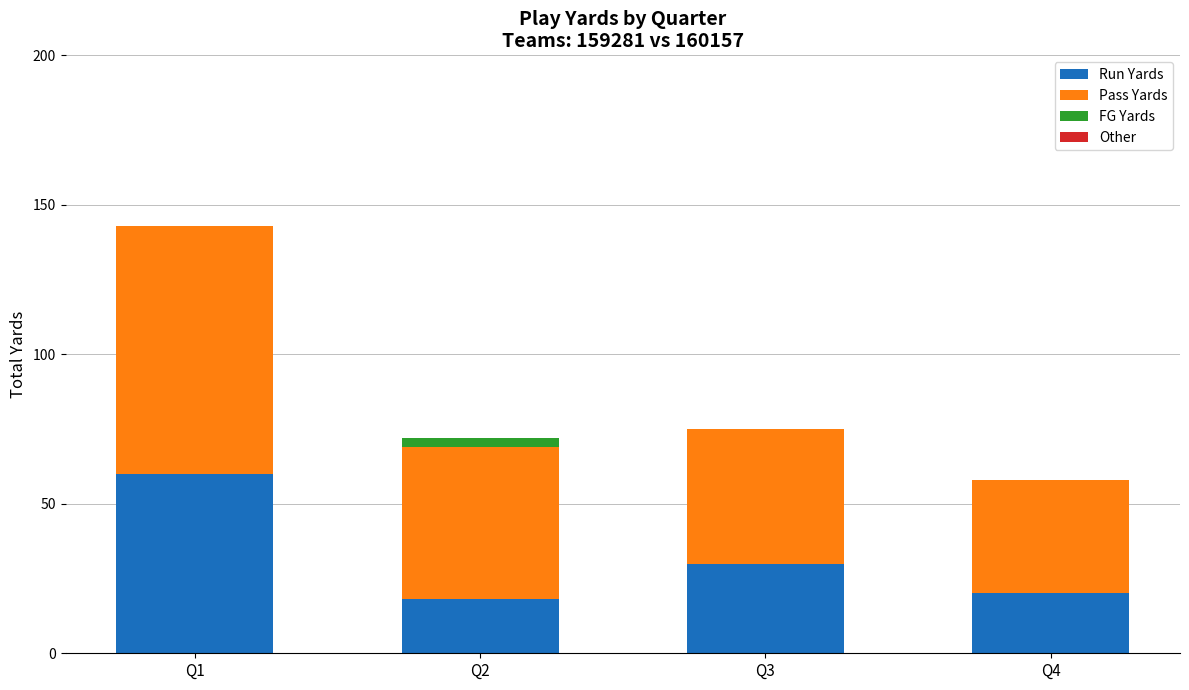

How many categories are shown in the chart?

4